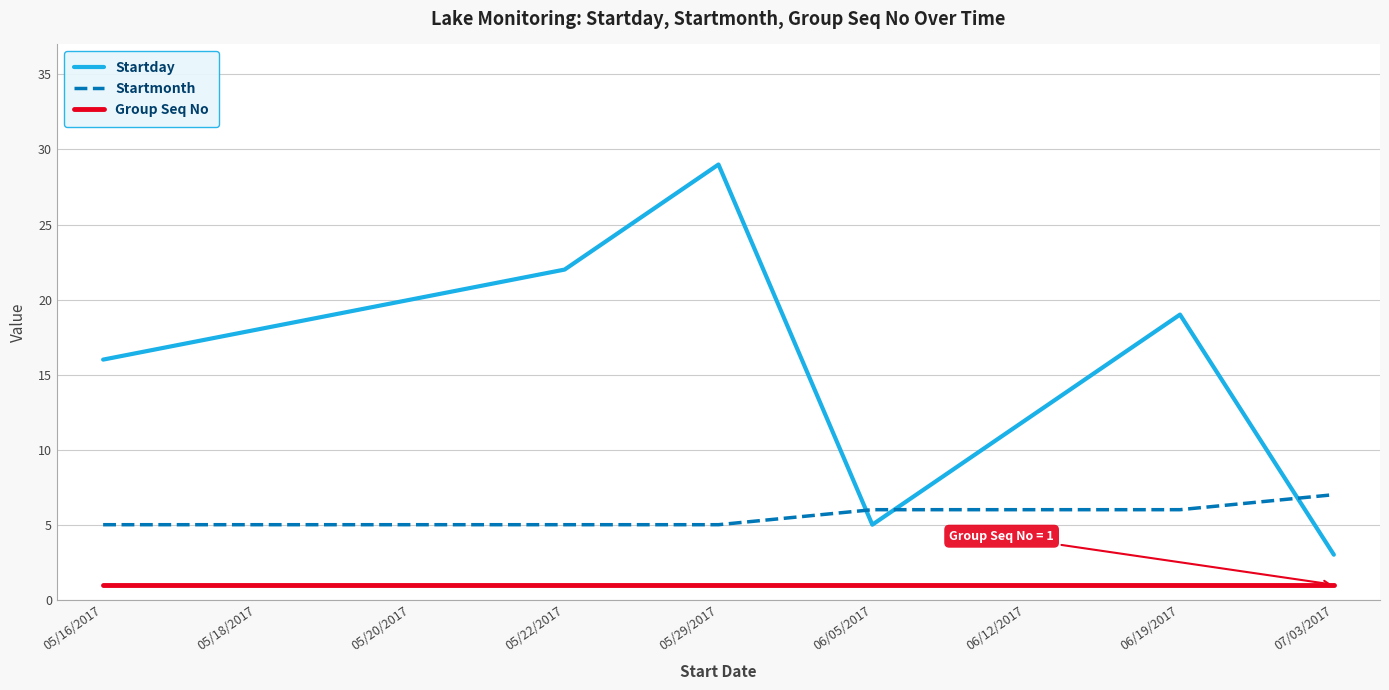

How many distinct data groups are displayed?

3